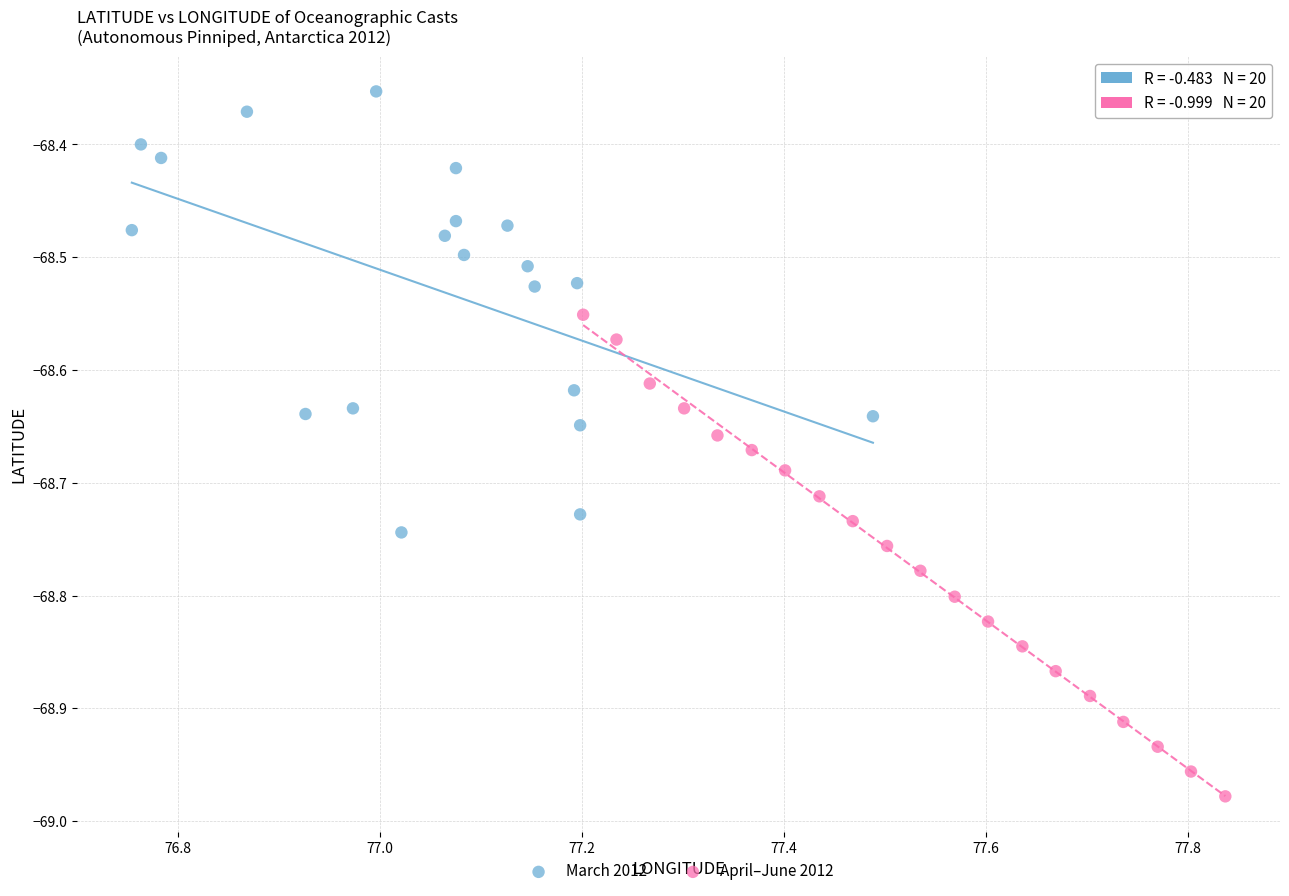

Which series has the widest spread of Y values?

April–June 2012